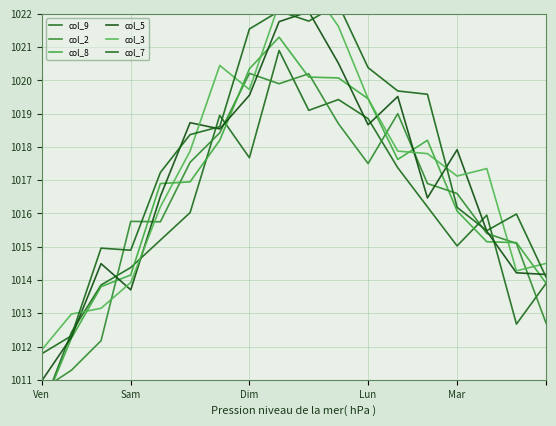

True or false: col_3 has a value of 1652.1 at 15.

False